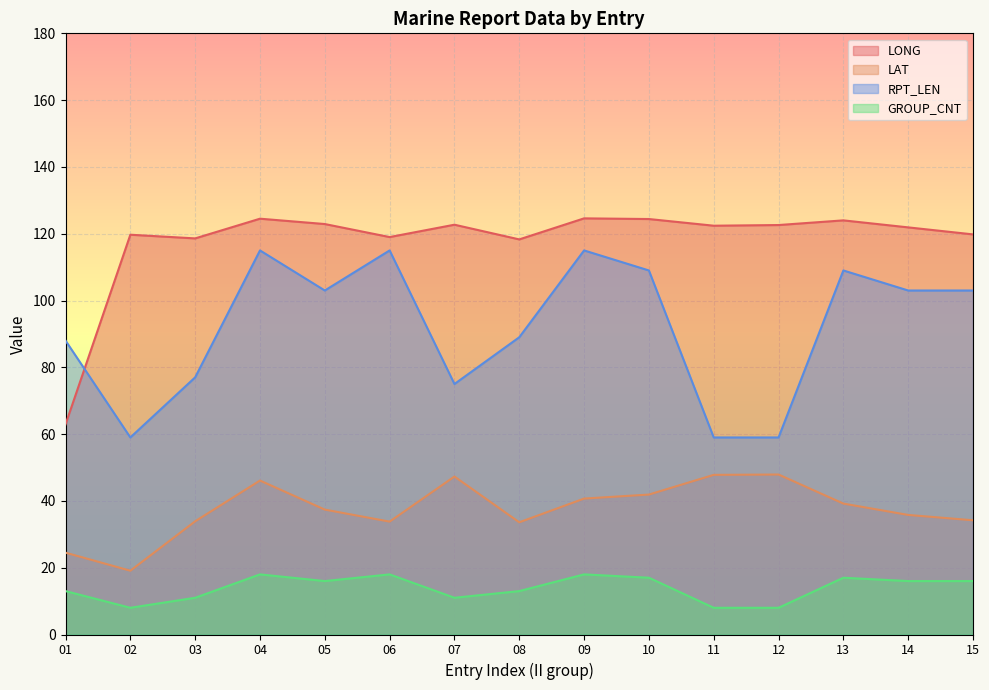

Reading left to right, transcribe all the data shown in this chart.

LONG: 62.9	119.7	118.6	124.5	122.9	119.0	122.7	118.3	124.6	124.4	122.4	122.6	124.0	121.9	119.8
LAT: 24.5	19.1	33.9	46.1	37.4	33.8	47.3	33.6	40.7	41.9	47.8	47.9	39.2	35.8	34.2
RPT_LEN: 88.0	59.0	77.0	115.0	103.0	115.0	75.0	89.0	115.0	109.0	59.0	59.0	109.0	103.0	103.0
GROUP_CNT: 13.0	8.0	11.0	18.0	16.0	18.0	11.0	13.0	18.0	17.0	8.0	8.0	17.0	16.0	16.0